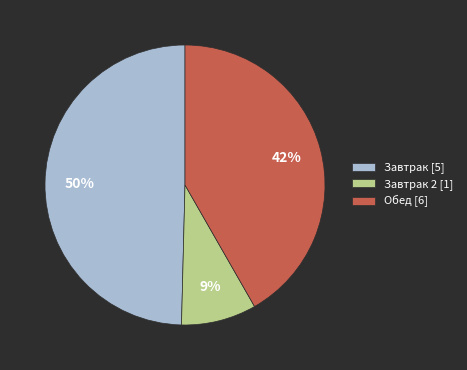

To the nearest percent, what portion does Завтрак [5] represent?

50%